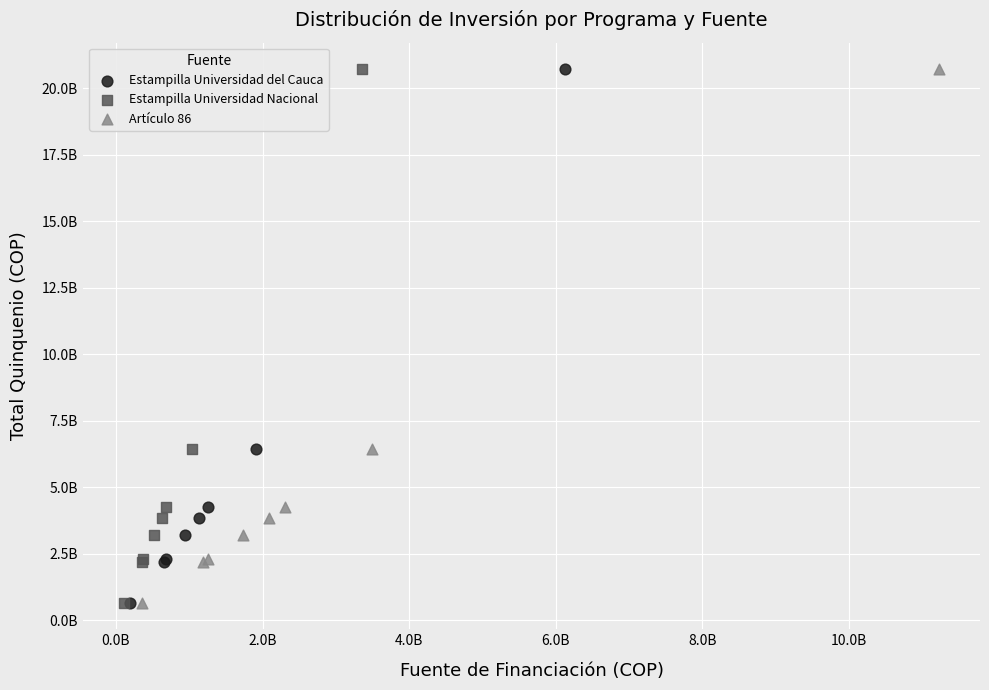

What are all the series names shown in the legend?

Estampilla Universidad del Cauca, Estampilla Universidad Nacional, Artículo 86